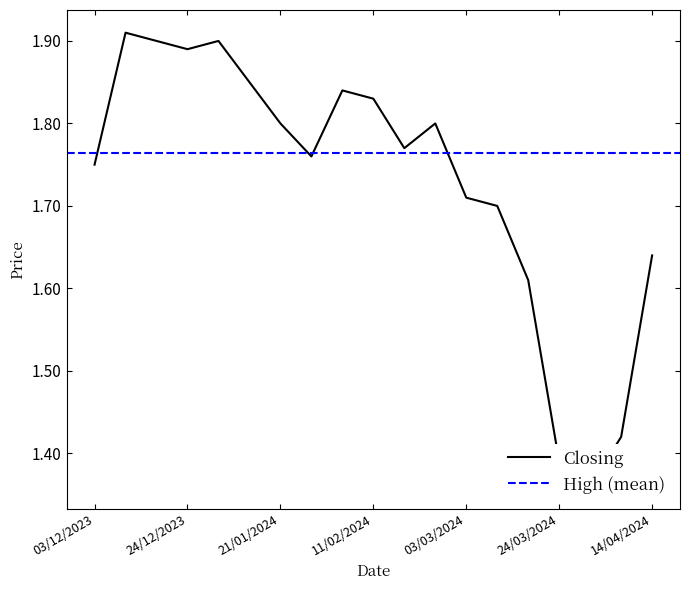

Which category has the lowest value across all series?

31/03/2024